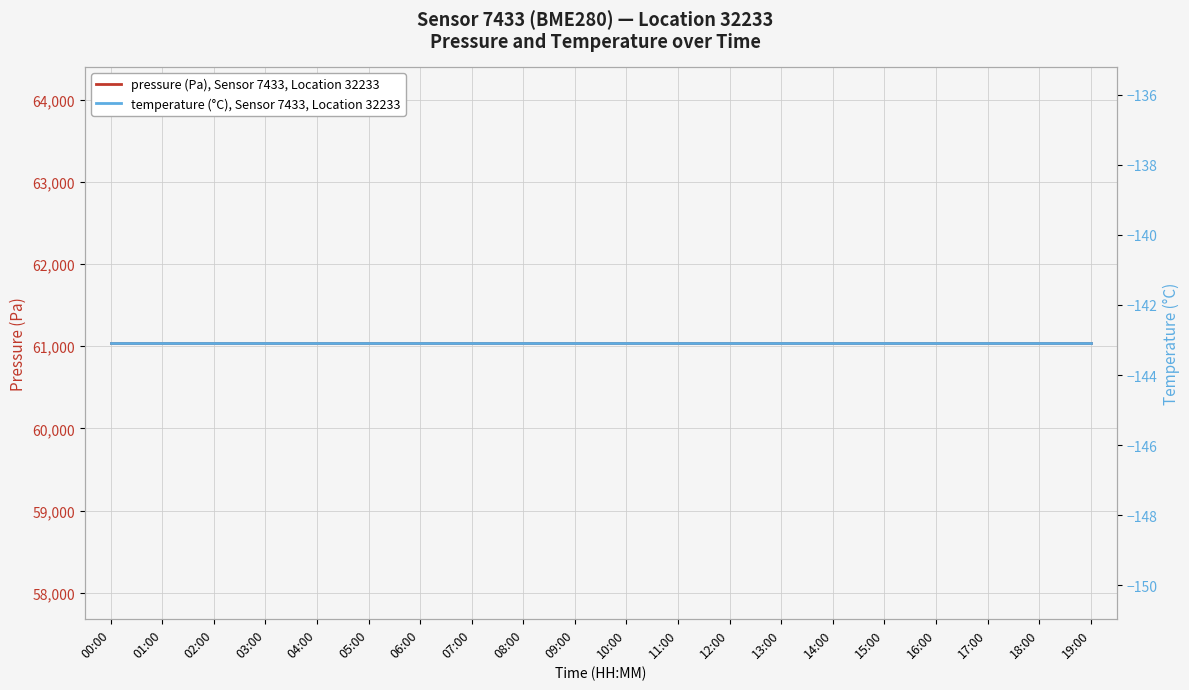

What is the label of the 12th point from the left?

11:00